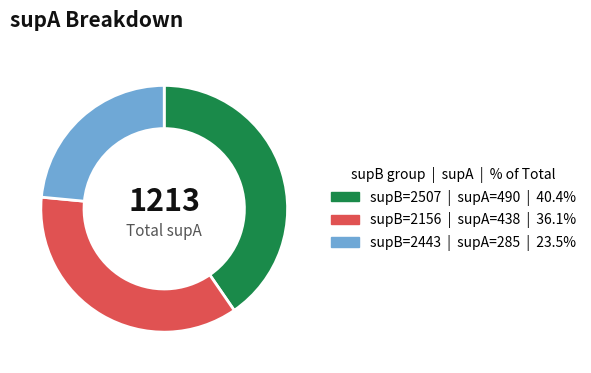

Which has a higher value, supB=2507 or supB=2443?

supB=2507